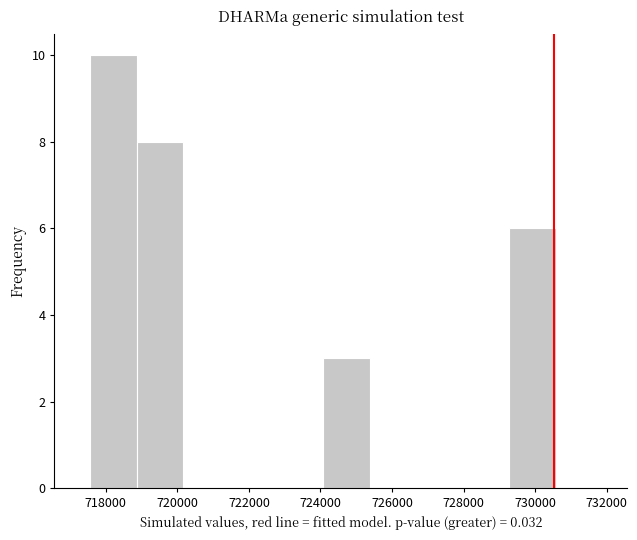

Reading left to right, list every bar in this chart as the range it spans on the x-axis followed by its height. Neither the bar edges nor the heights are printed on the chart, so give them approximately, as read against the axes.

717600 to 718800: 10
718800 to 720200: 8
720200 to 721400: 0
721400 to 722800: 0
722800 to 724000: 0
724000 to 725400: 3
725400 to 726600: 0
726600 to 728000: 0
728000 to 729200: 0
729200 to 730600: 6